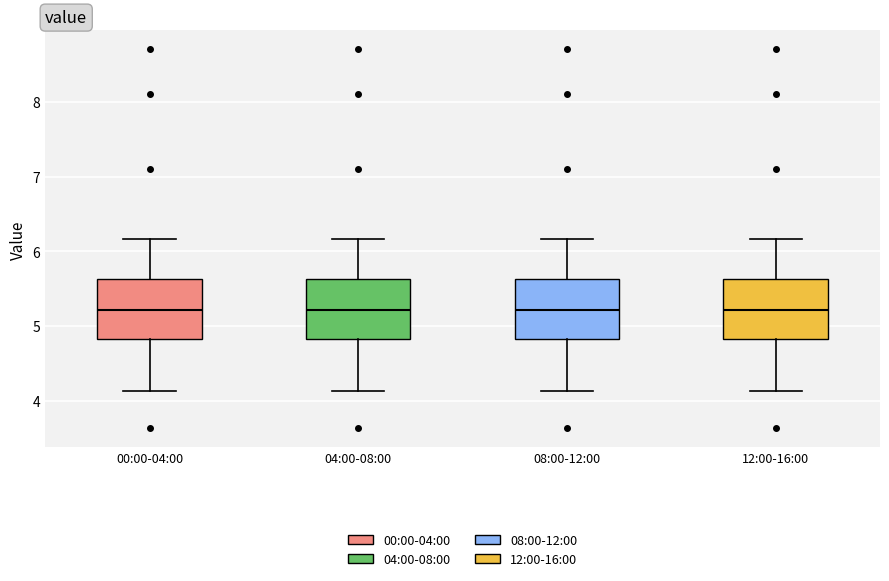

Where does the lower whisker of the box for 12:00-16:00 end on the y-axis? The values are not printed on the chart, so give them approximately, as read against the axis.

4.1